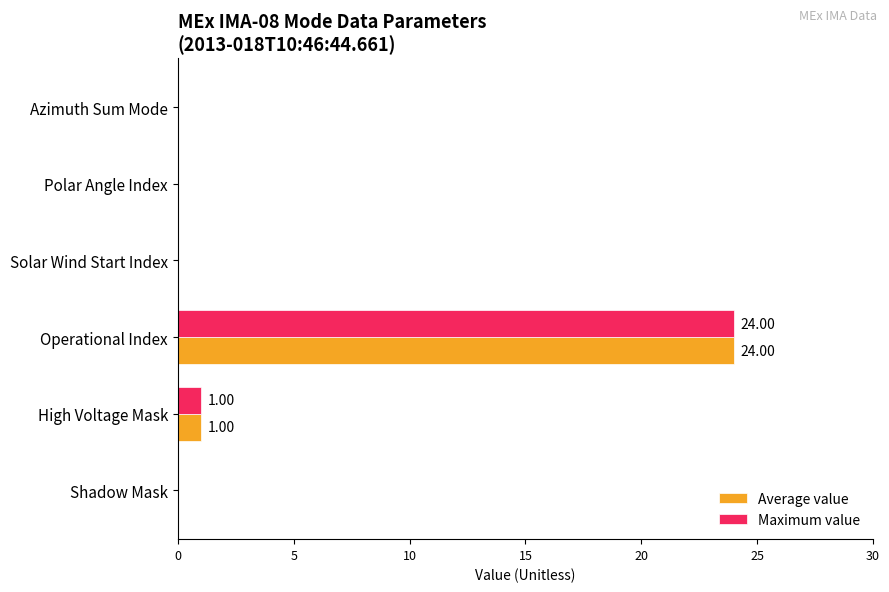

What is the sum of the Maximum value values at Operational Index and Shadow Mask?

24